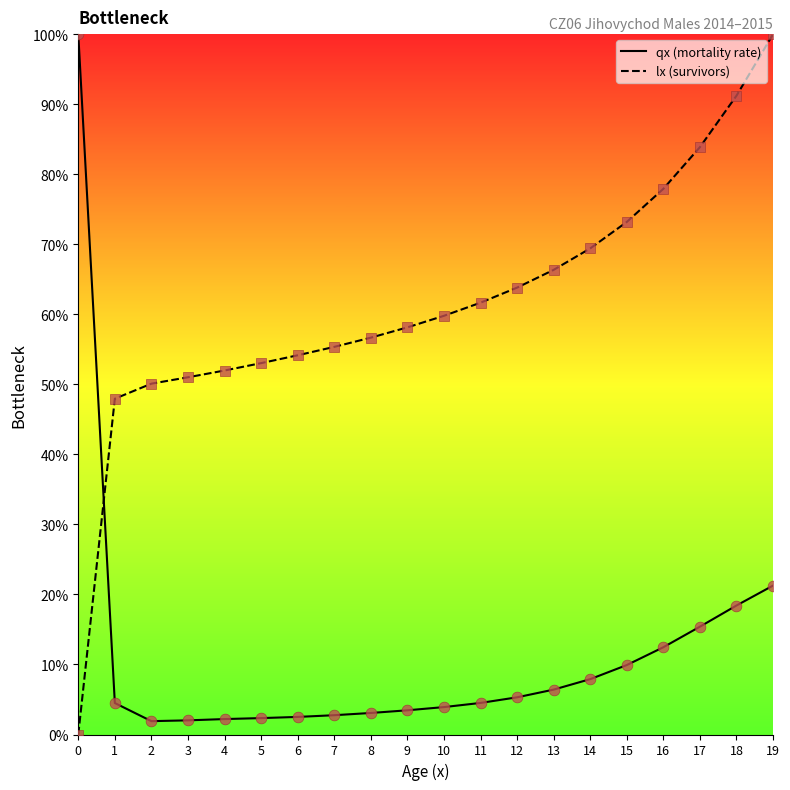

Which series contains the highest Y value?

qx (mortality rate)